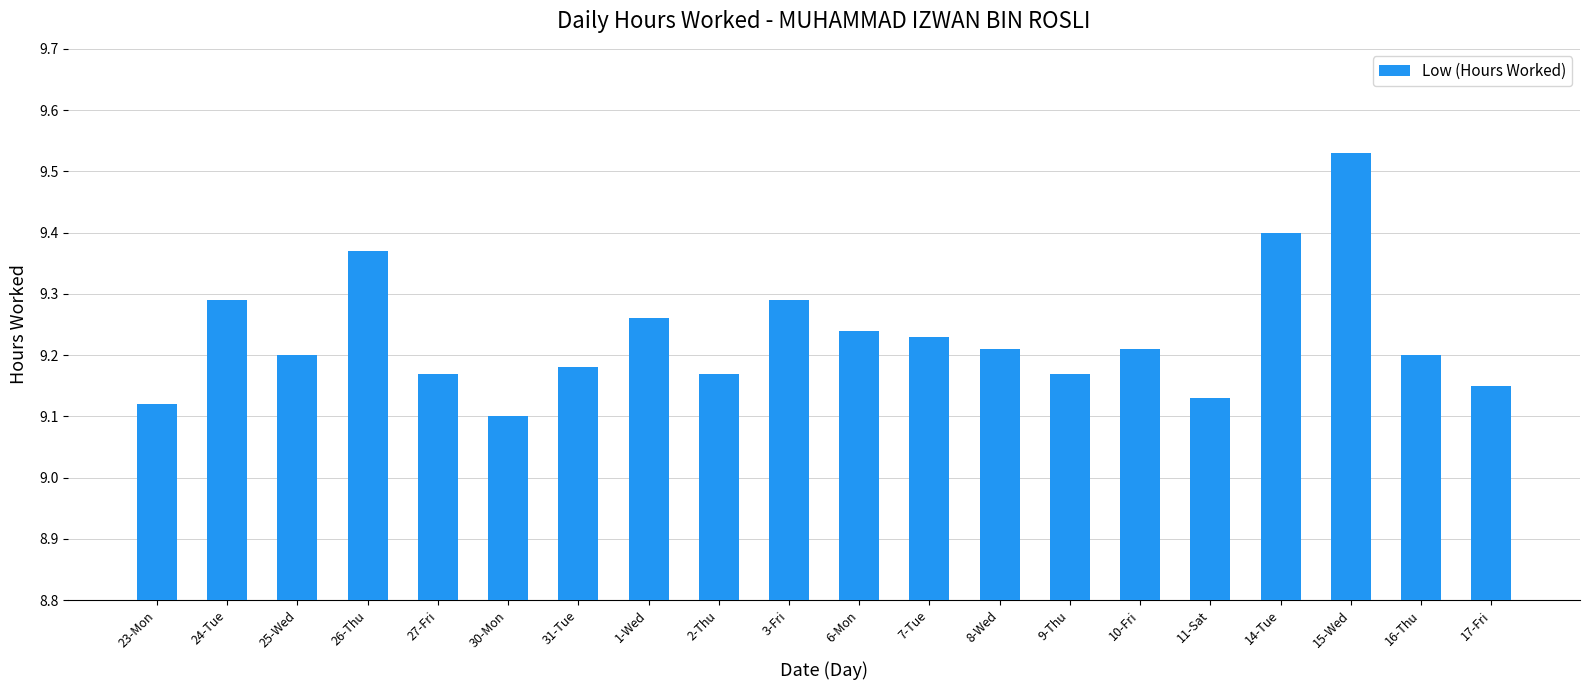

What is the sum of the values at 17-Fri and 3-Fri?

18.4